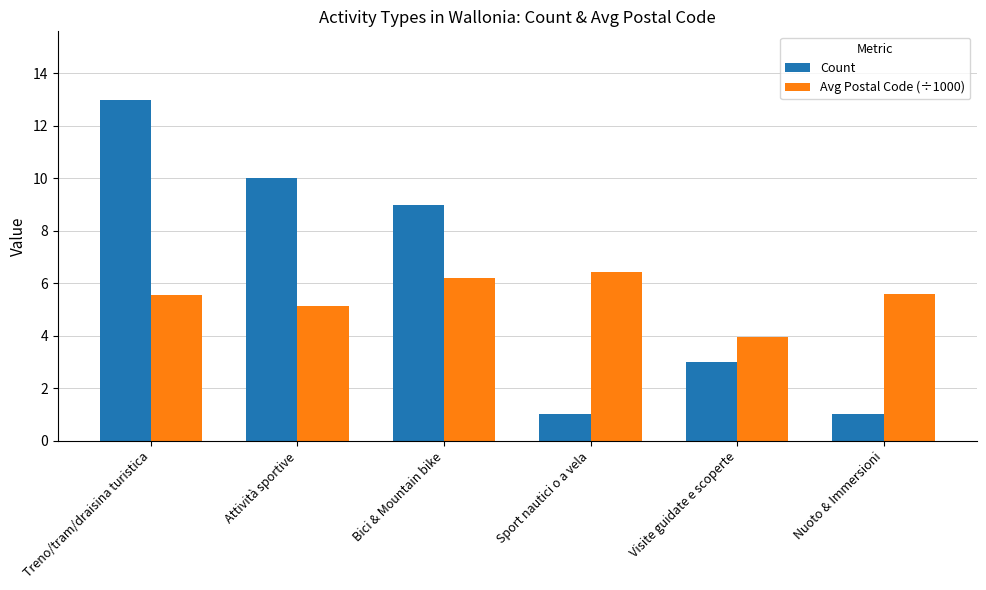

True or false: Count has a value of 1.0 at Sport nautici o a vela.

True